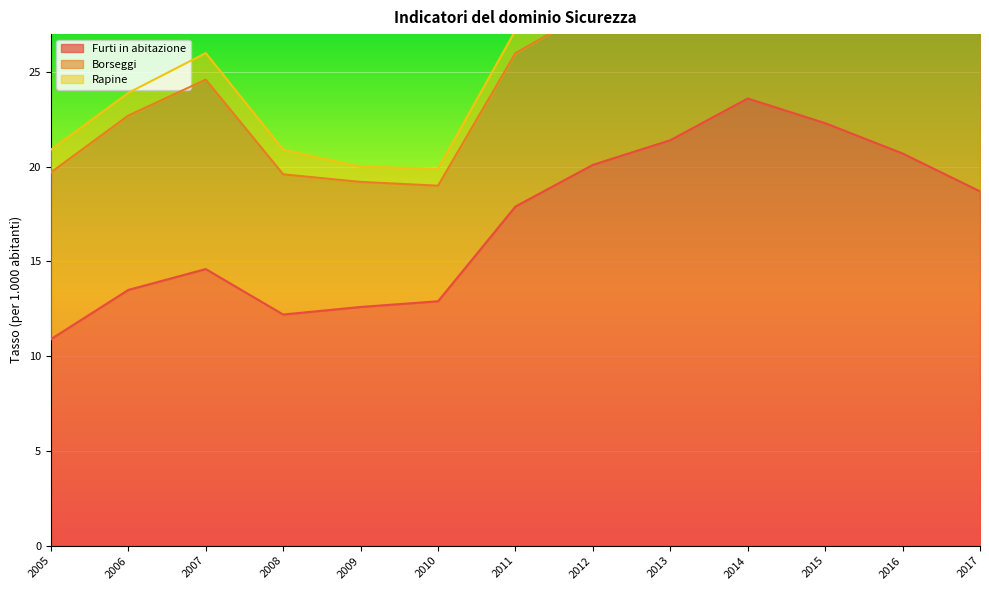

List the series in order of their peak value, lowest first.

Rapine, Borseggi, Furti in abitazione